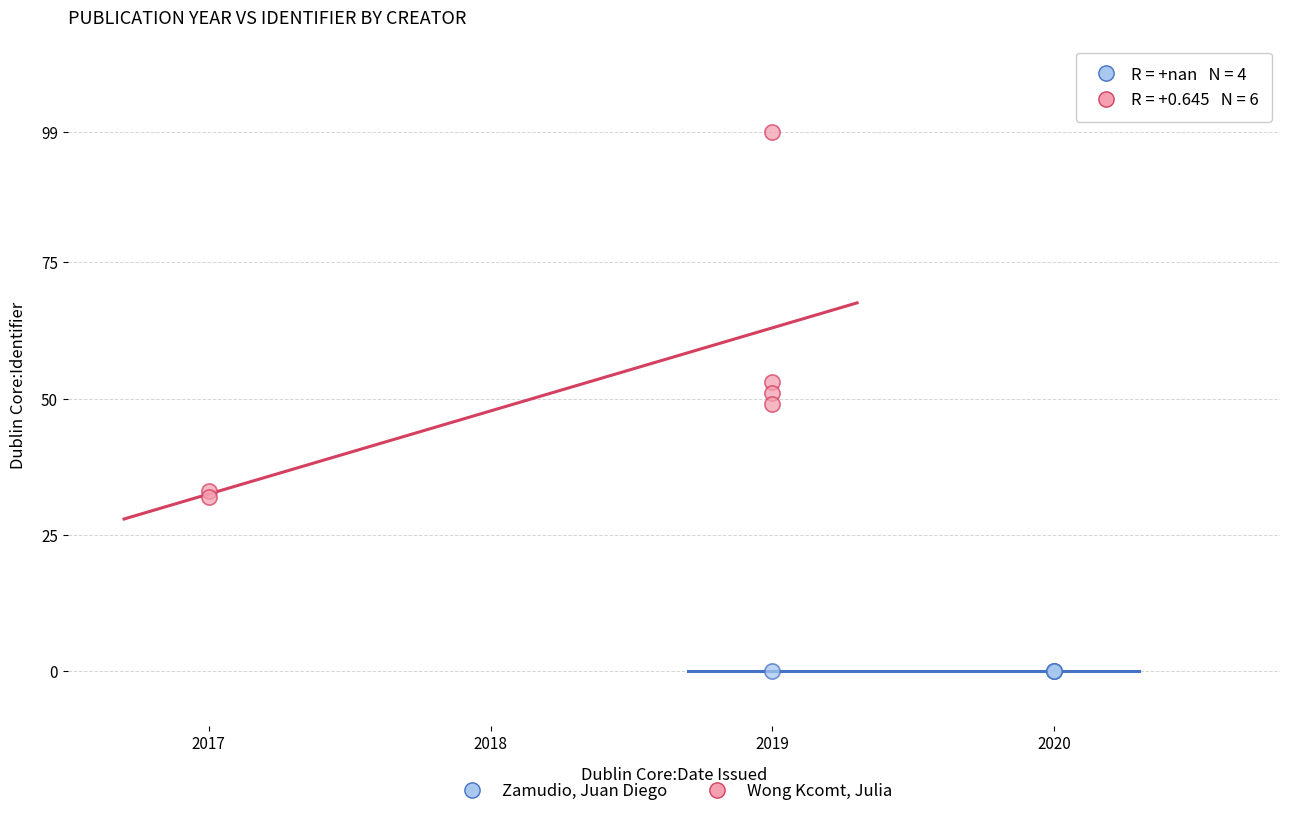

Which series contains the highest Y value?

Wong Kcomt, Julia